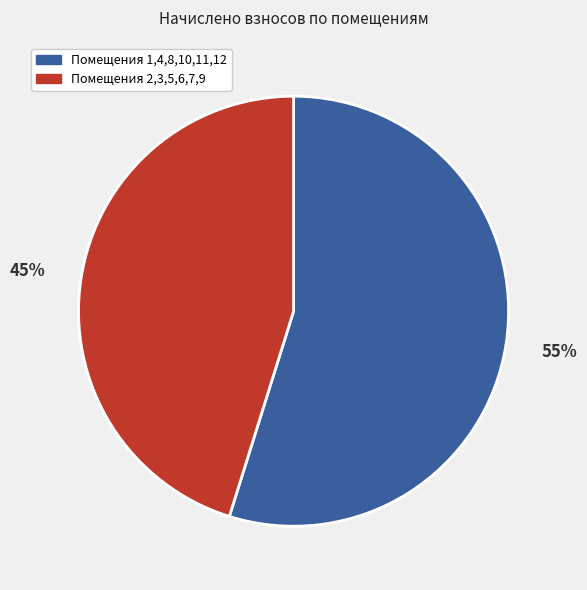

To the nearest percent, what is the difference between the largest and smallest slice percentages?

10%